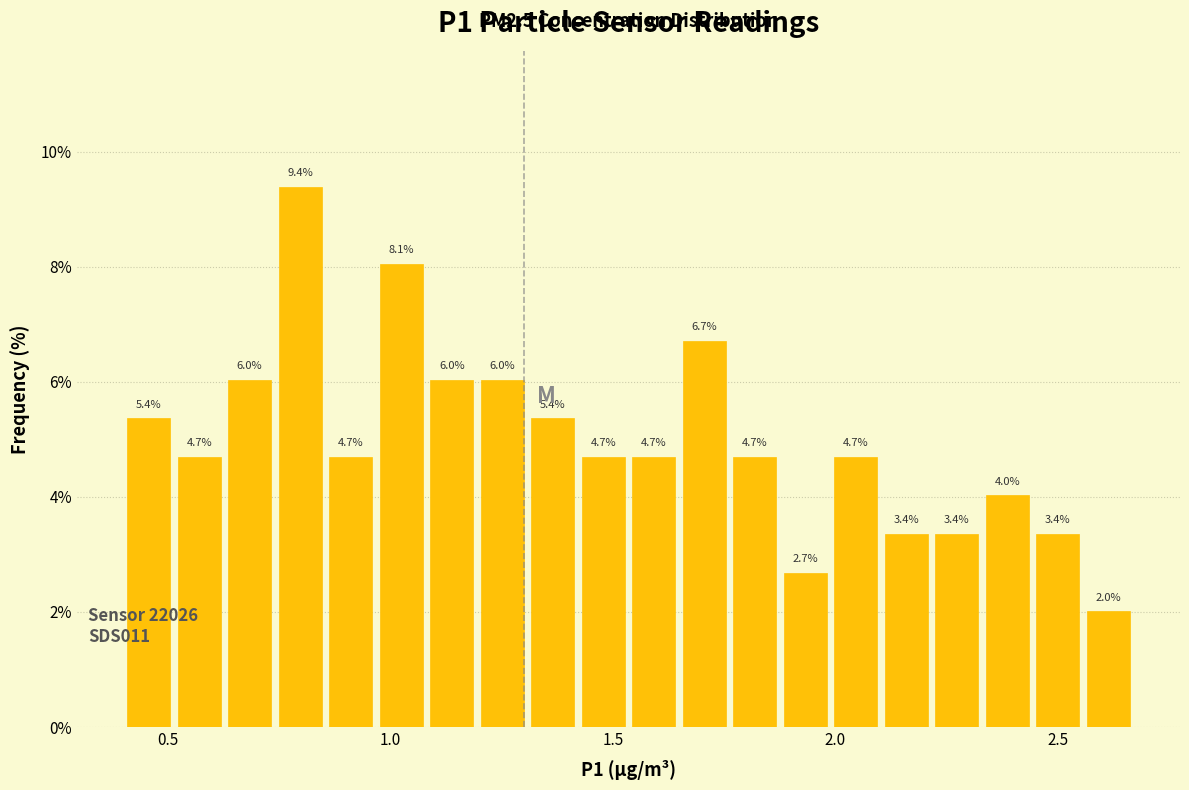

Read against the x-axis, roughly where is the centre of the tallest bar?

0.80